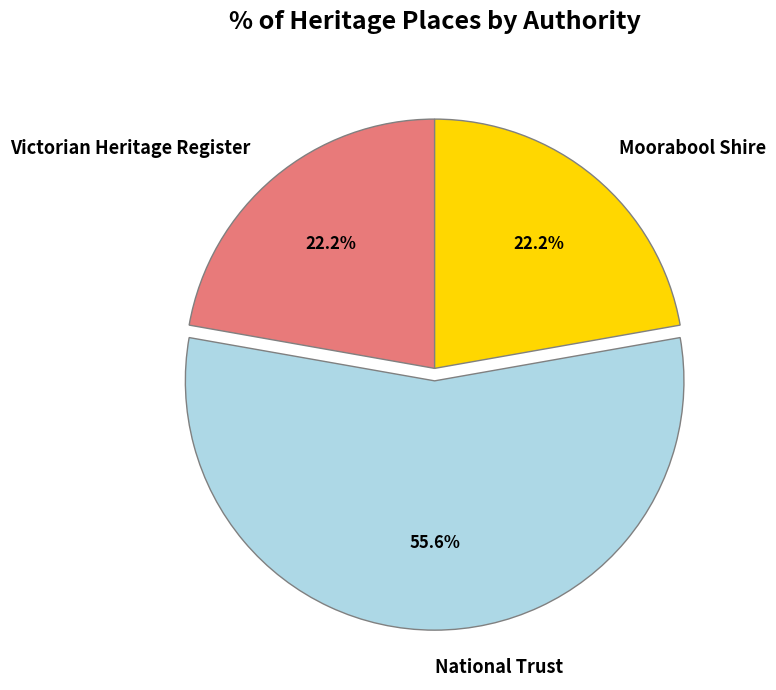

Which has a higher value, National Trust or Victorian Heritage Register?

National Trust